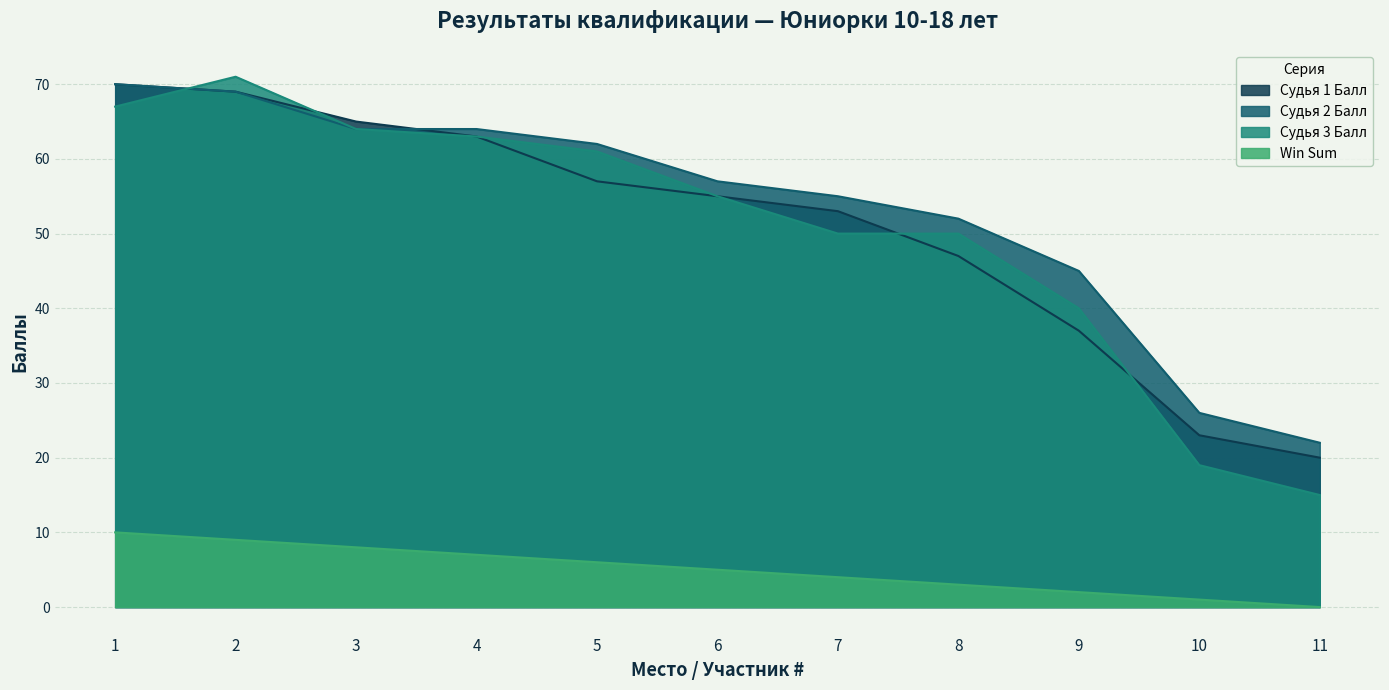

The Win Sum series shows 9 at 2. True or false?

True